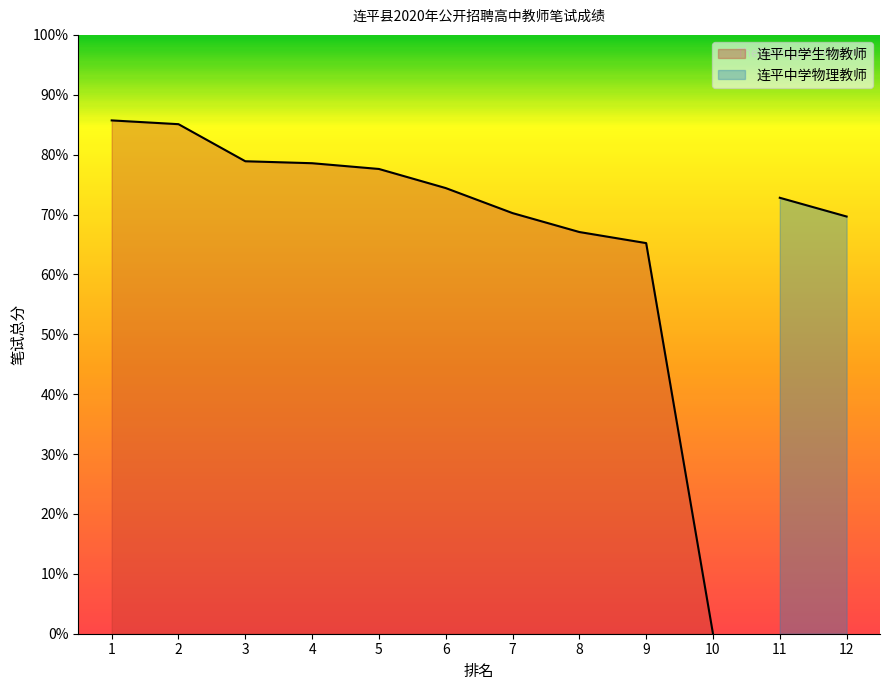

What is the greatest value displayed?

85.7